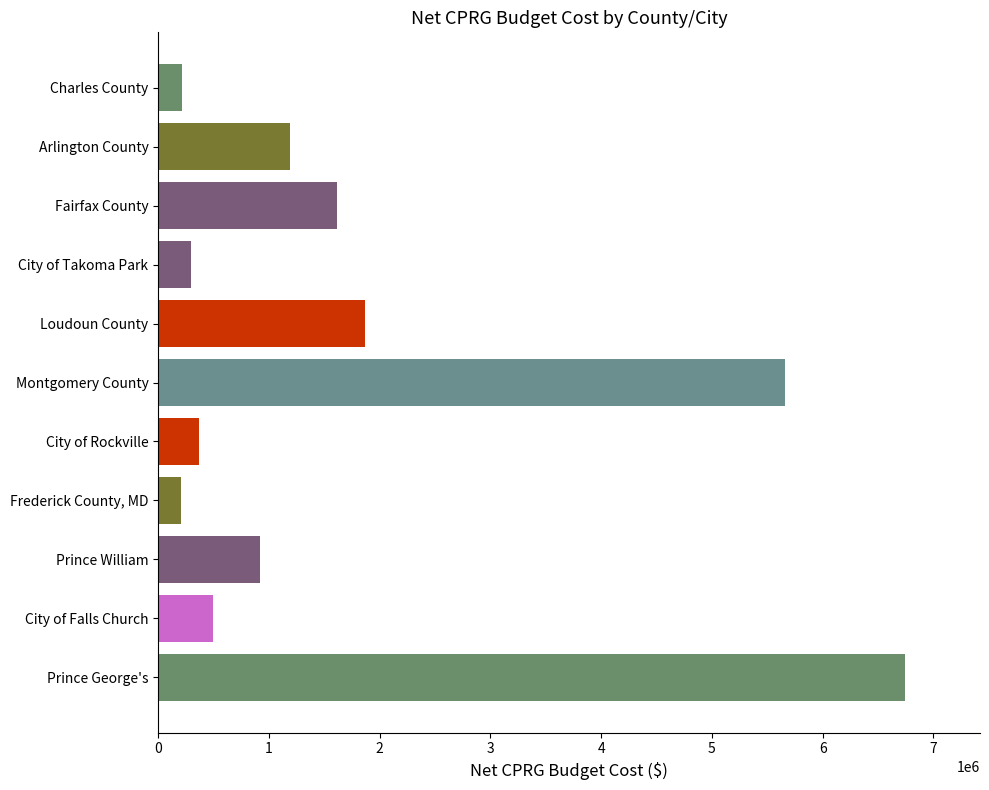

What is the minimum value shown in the chart?

206057